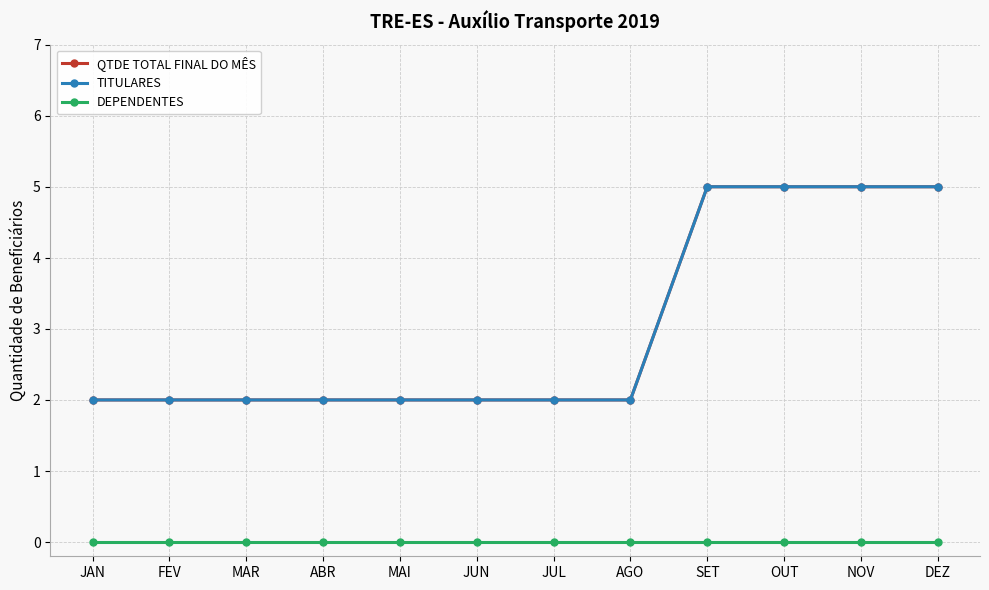

What is the total value across all series at OUT?

10